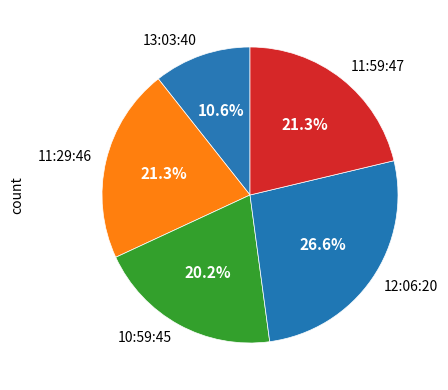

To the nearest percent, what is the difference between the largest and smallest slice percentages?

16%